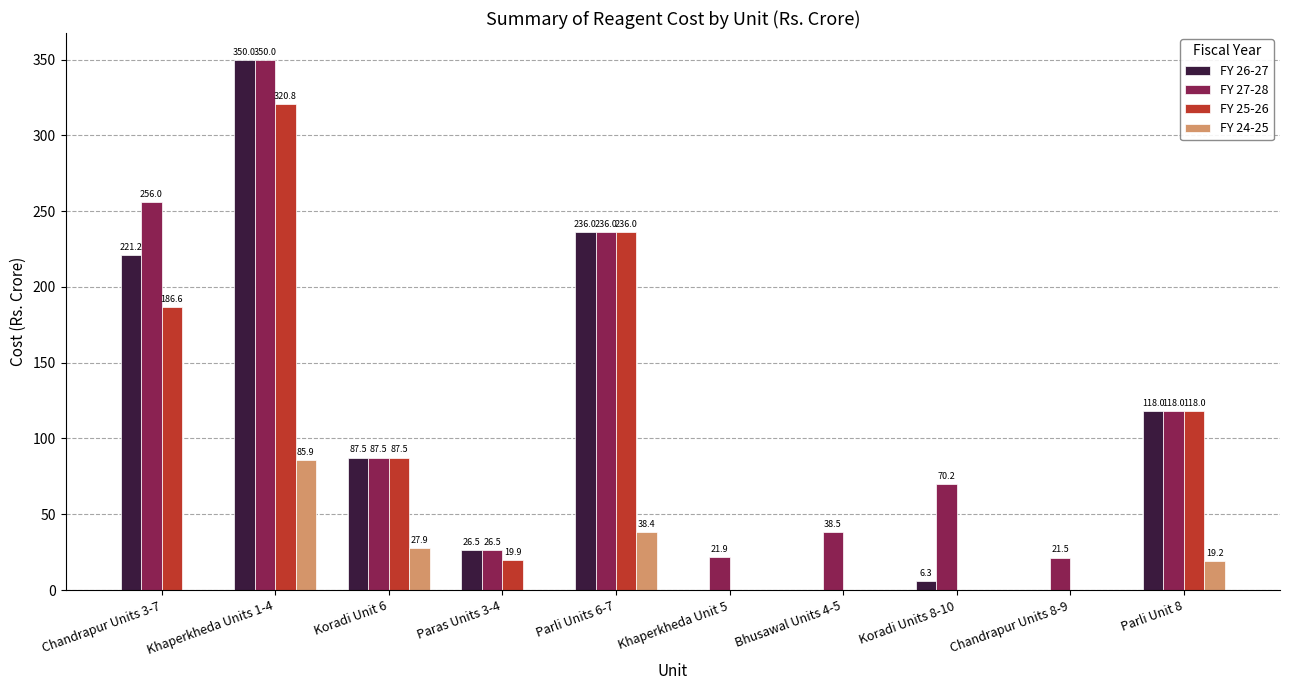

At which label does FY 24-25 reach its peak?

Khaperkheda Units 1-4